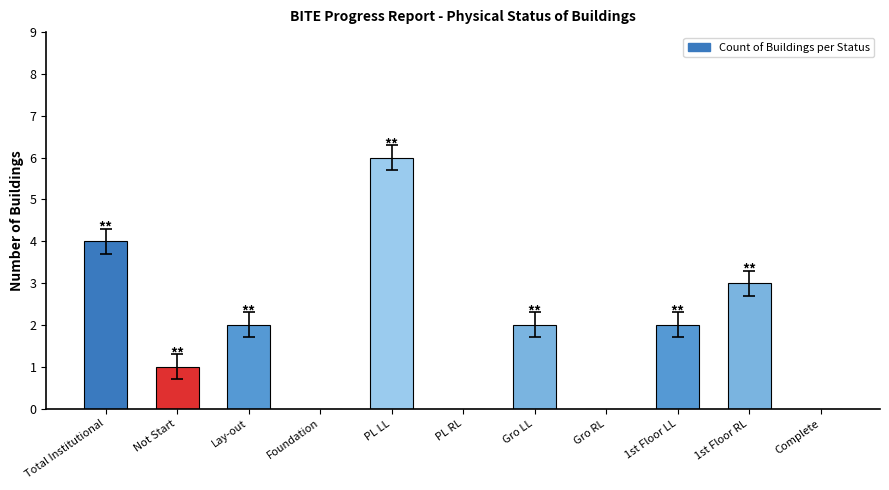

What is the difference between the values at PL LL and Total Institutional?

2